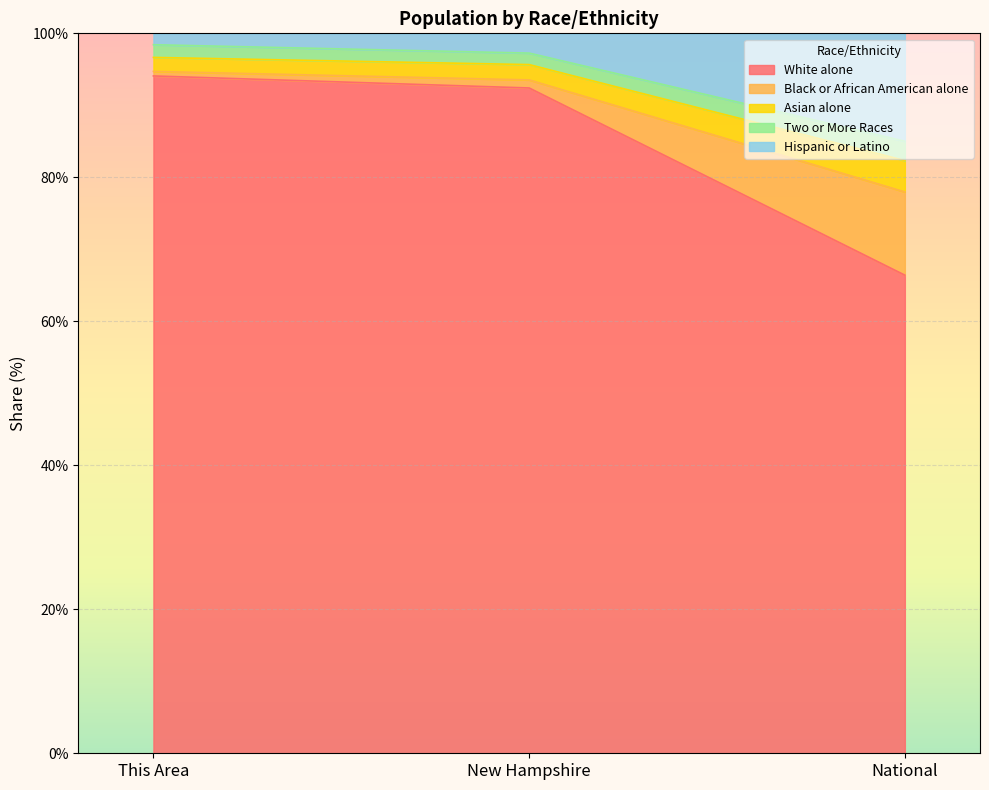

The White alone series shows 94.1 at This Area. True or false?

True